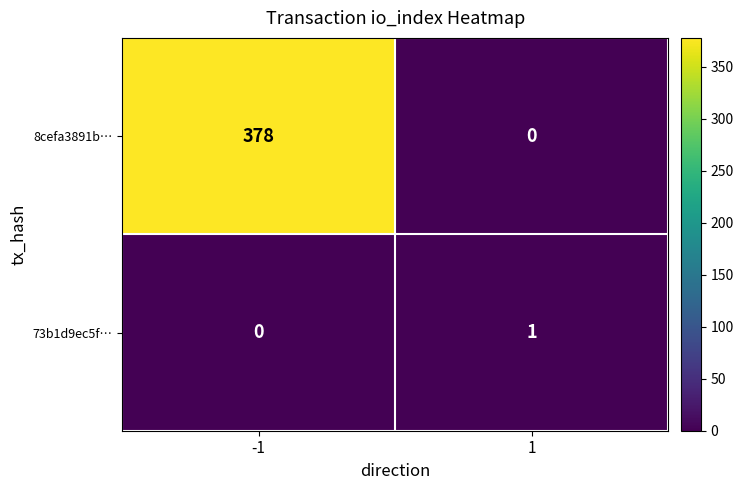

Reading left to right, what are all the values shown in this chart?

8cefa3891b…: -1=378	1=0
73b1d9ec5f…: -1=0	1=1